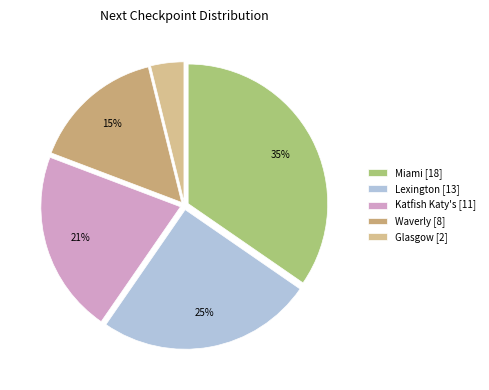

Which category has the smallest portion of the pie?

Glasgow [2]